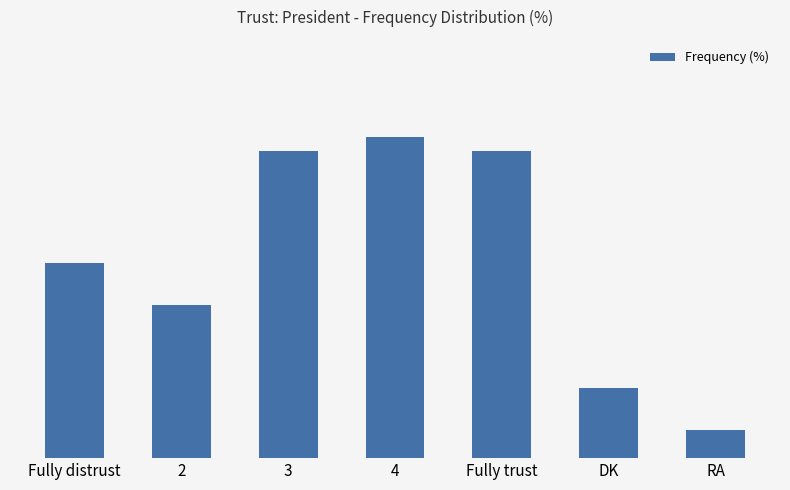

Which label corresponds to the largest value in the chart?

4